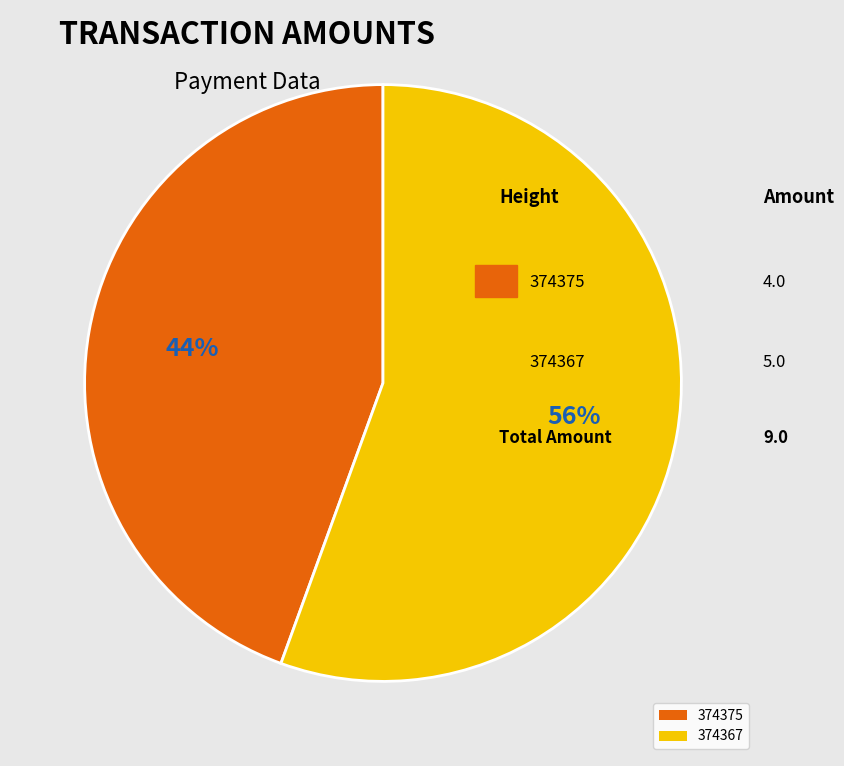

True or false: 374367 accounts for 41% of the total.

False